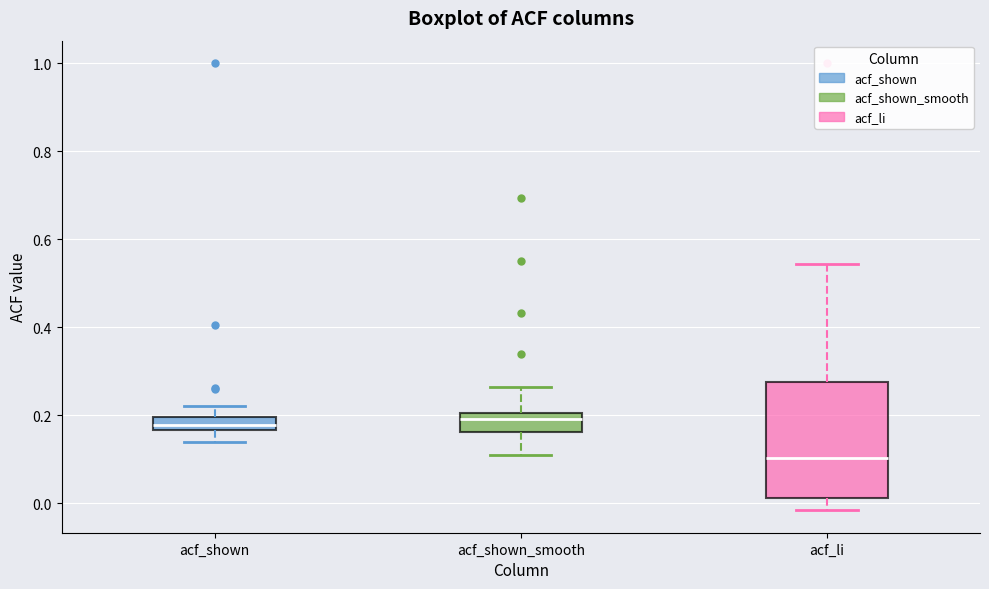

Where is the upper edge of the box for acf_li on the y-axis? The values are not printed on the chart, so give them approximately, as read against the axis.

0.28